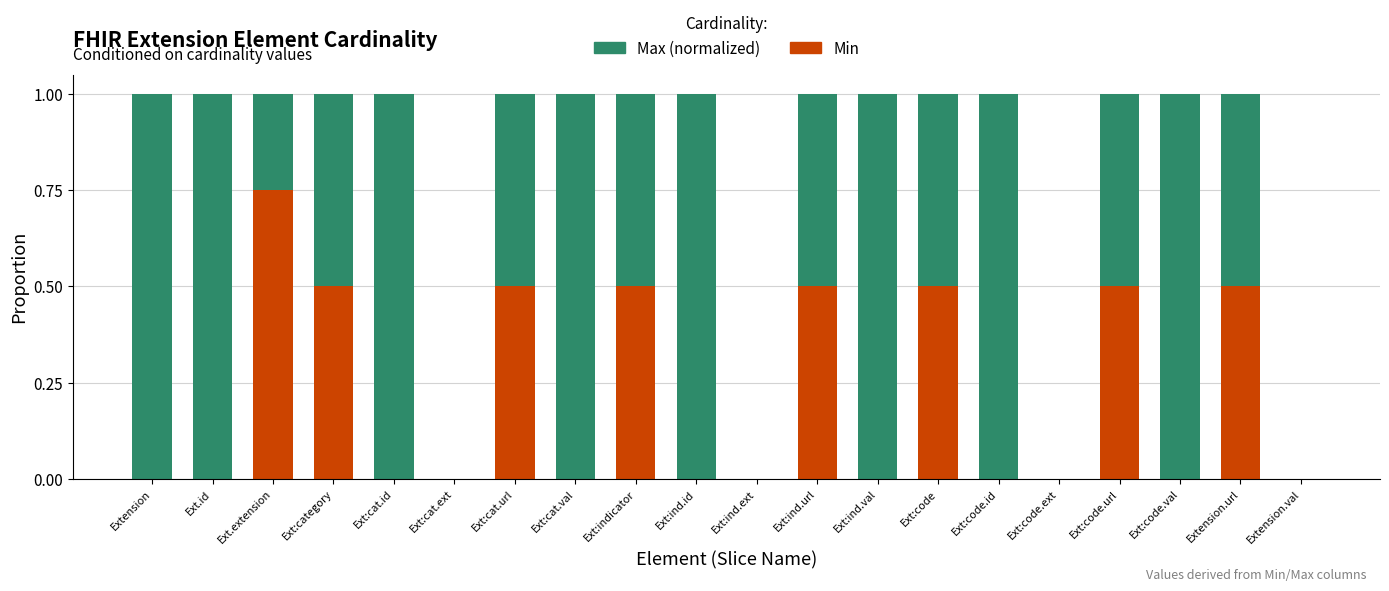

Count the number of categories in the chart.

20